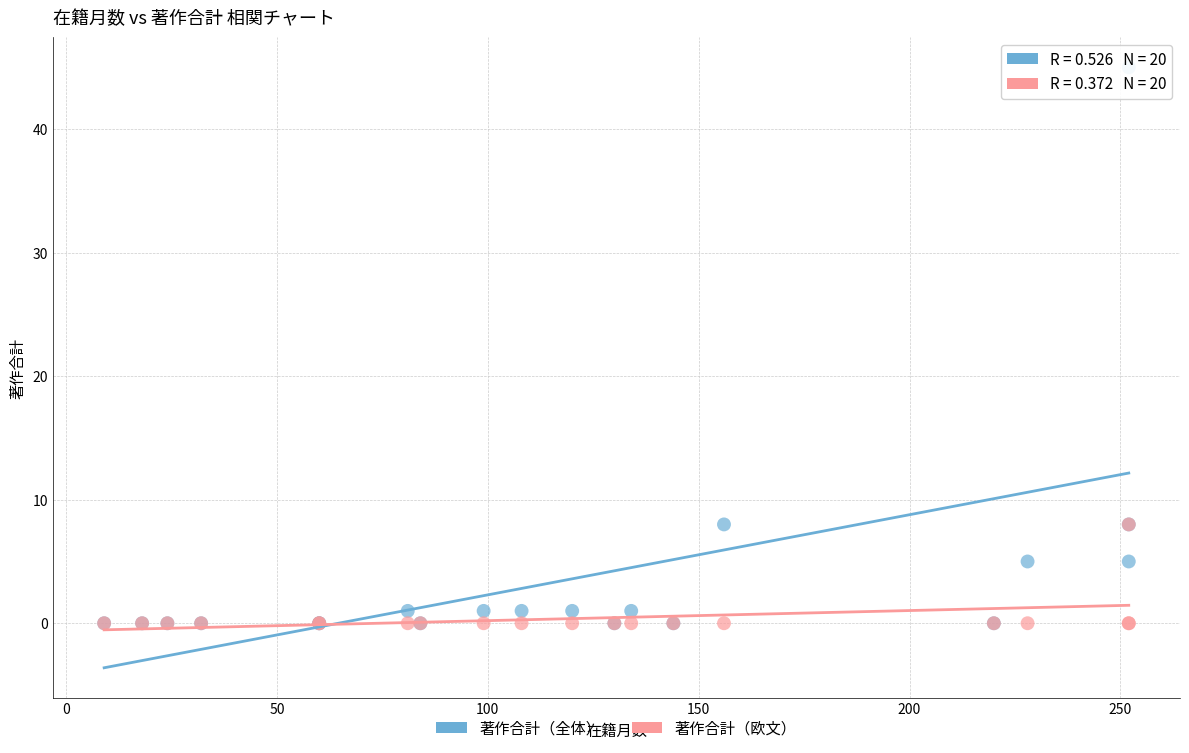

Which series reaches the maximum Y coordinate?

著作合計（全体）